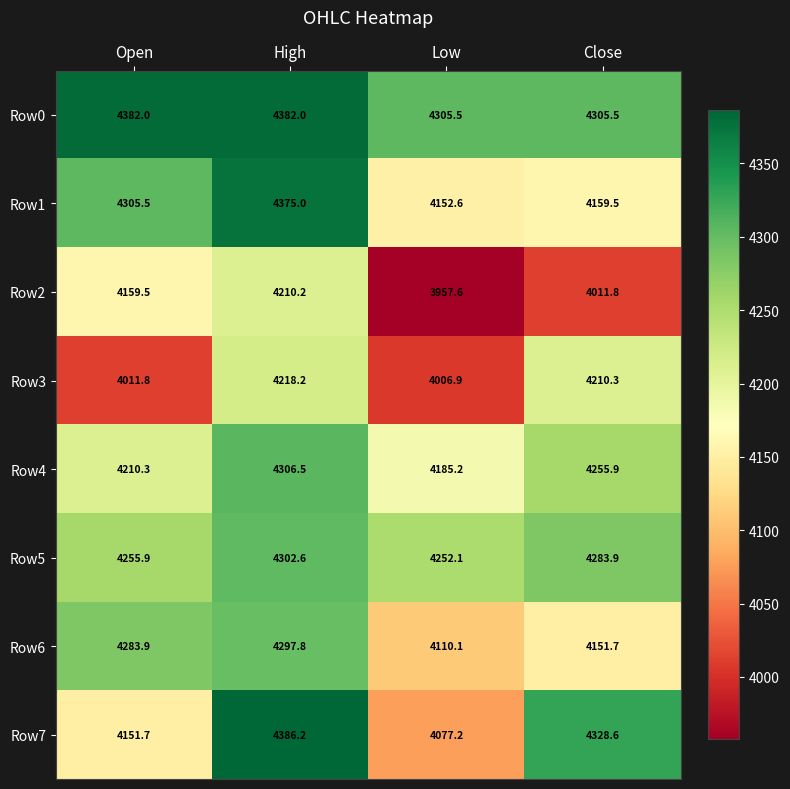

Is it true that Row3 equals 4006.9 at Low?

True